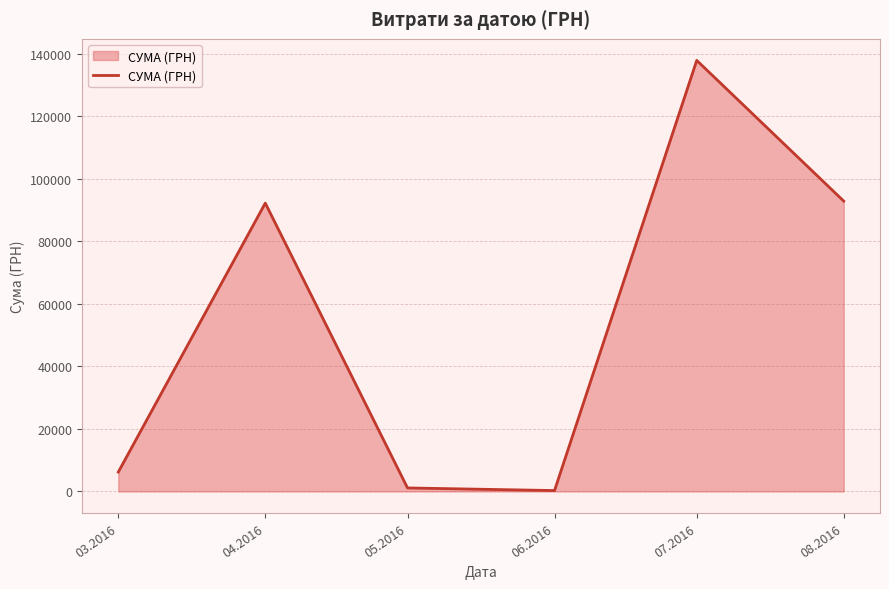

True or false: the data shows 140398.2 at 08.2016.

False